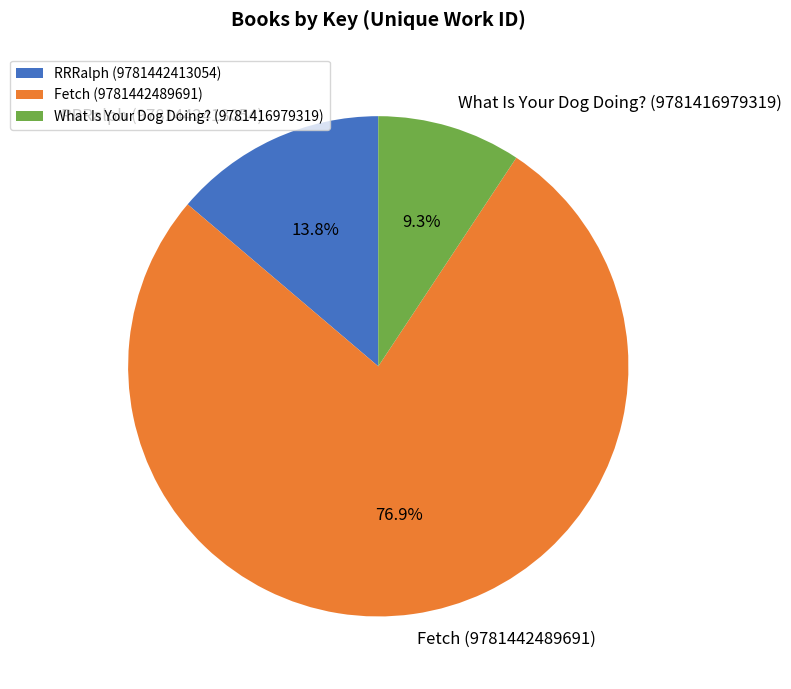

Which has a higher value, Fetch (9781442489691) or RRRalph (9781442413054)?

Fetch (9781442489691)